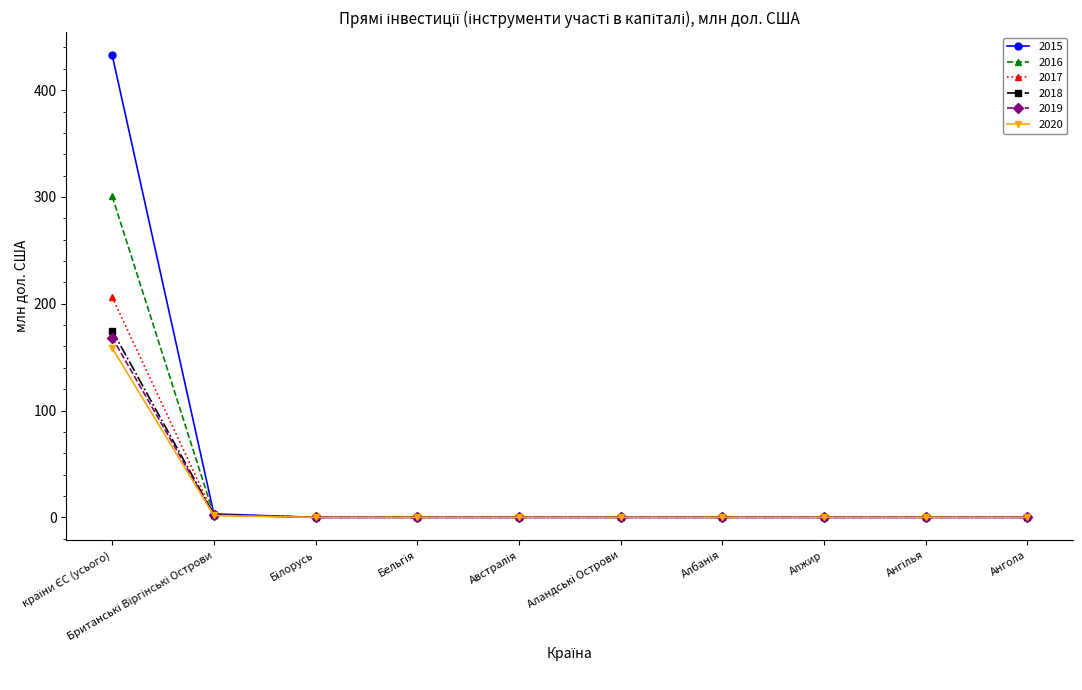

What is the maximum value shown in the chart?

432.7